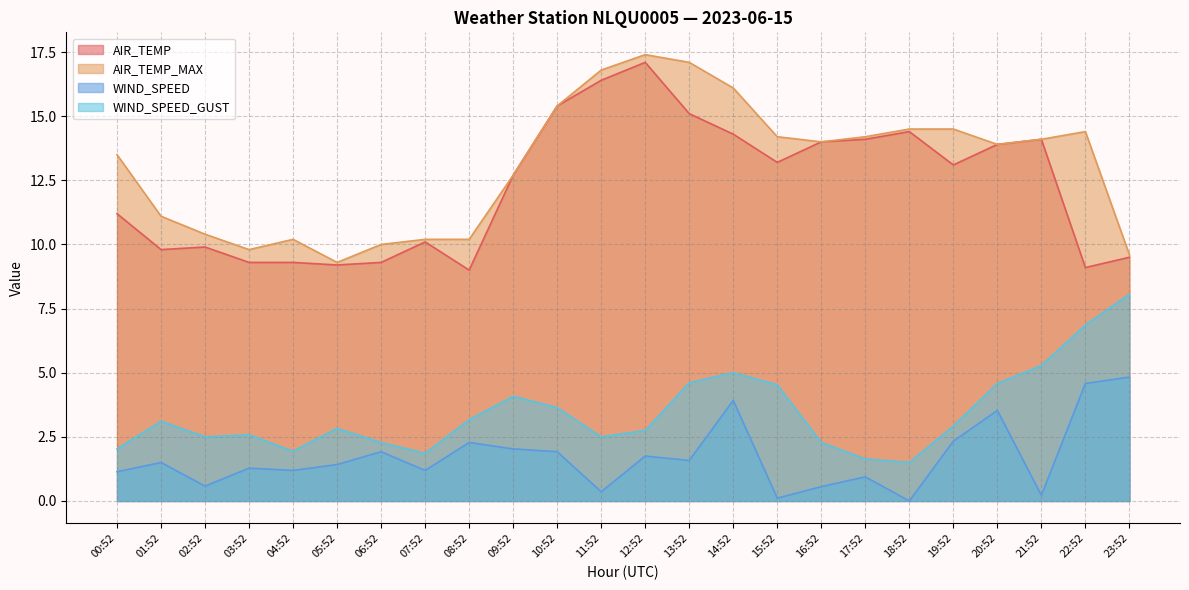

How many categories are shown in the chart?

24